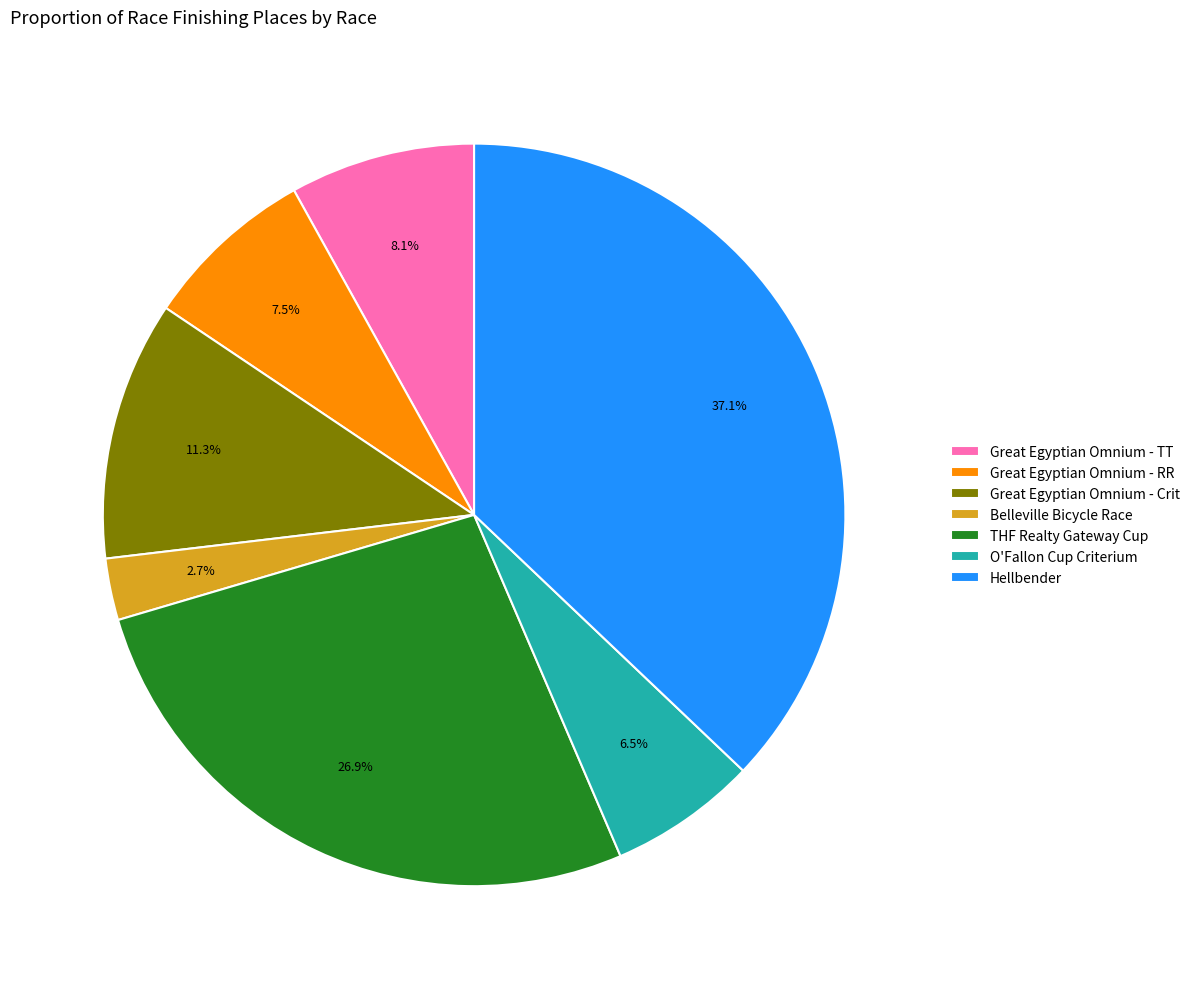

Does O'Fallon Cup Criterium account for over 50% of the chart?

No